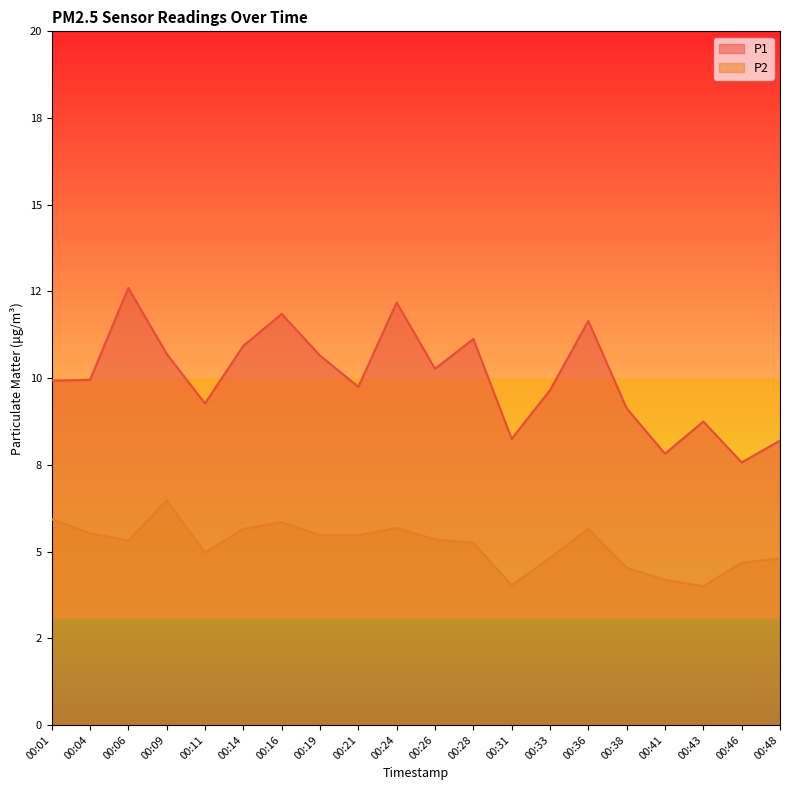

In P1, how many points are lower than both neighbors (excluding endpoints)?

6